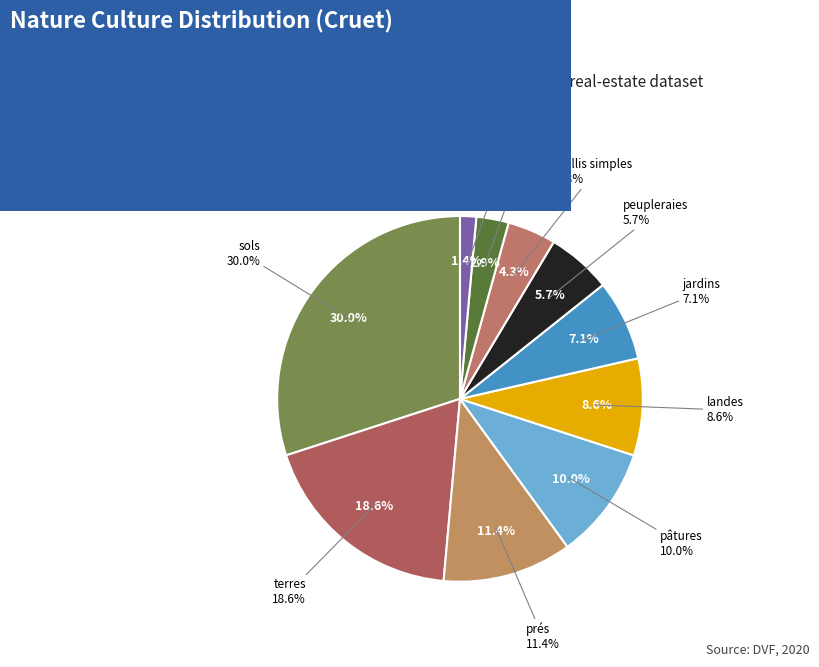

Which slice is the largest?

sols